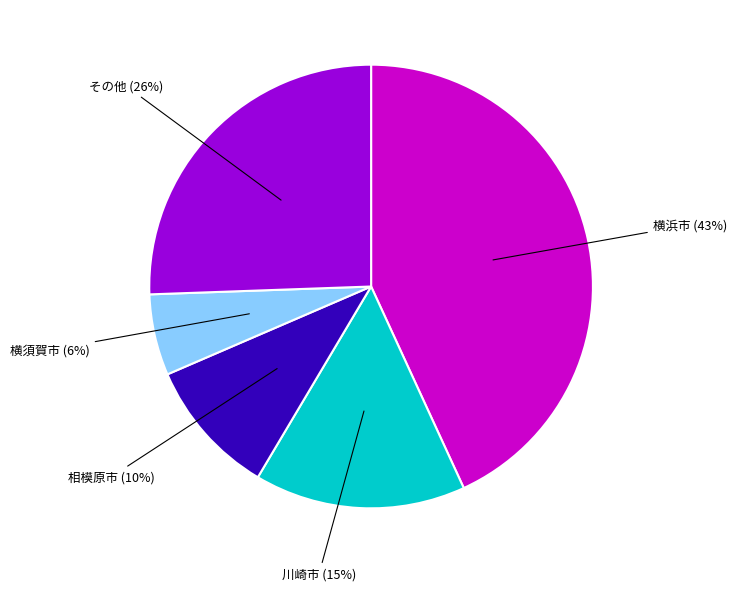

What percentage is the 横浜市 (43%) slice, to the nearest percent?

43%